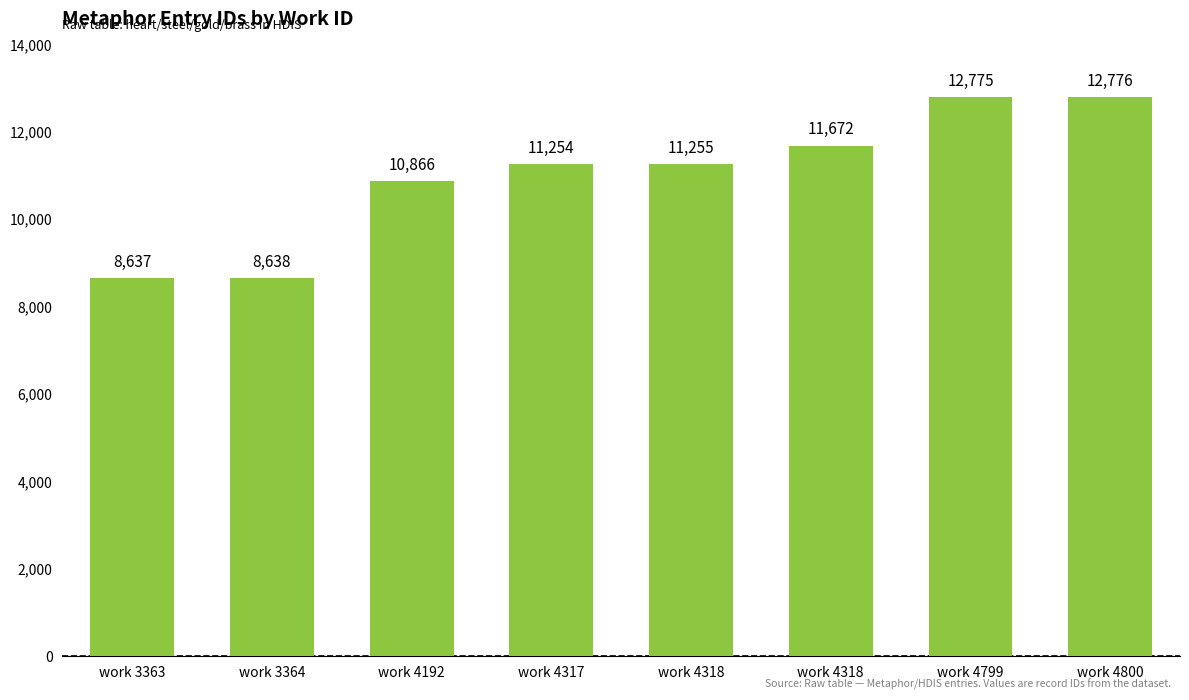

What is the approximate value at work 4318?

11255